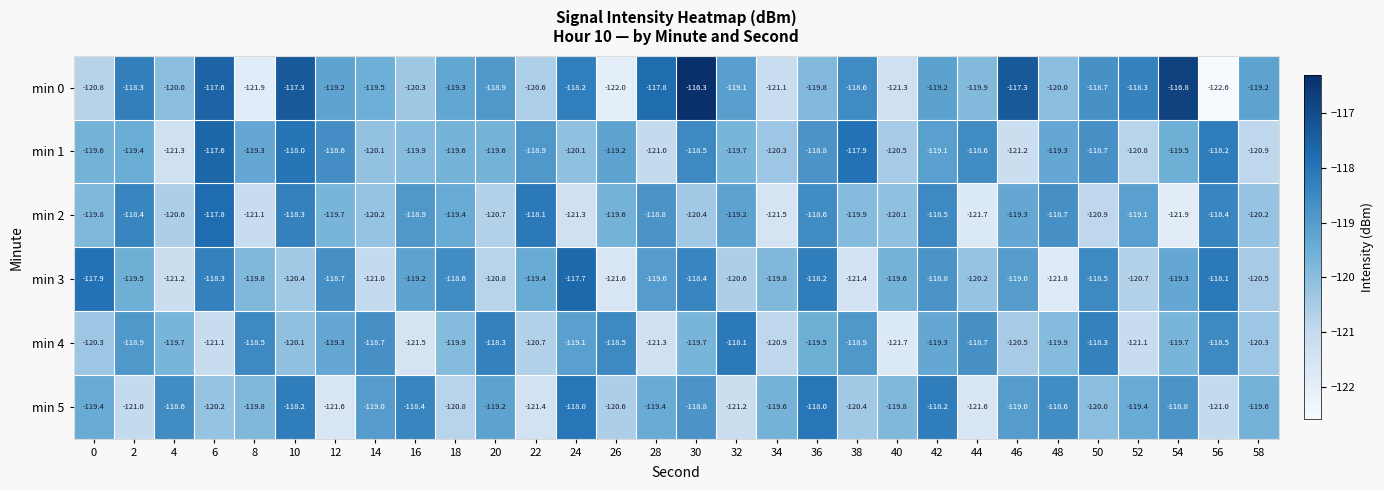

At how many categories does at least one series exceed -120?

30